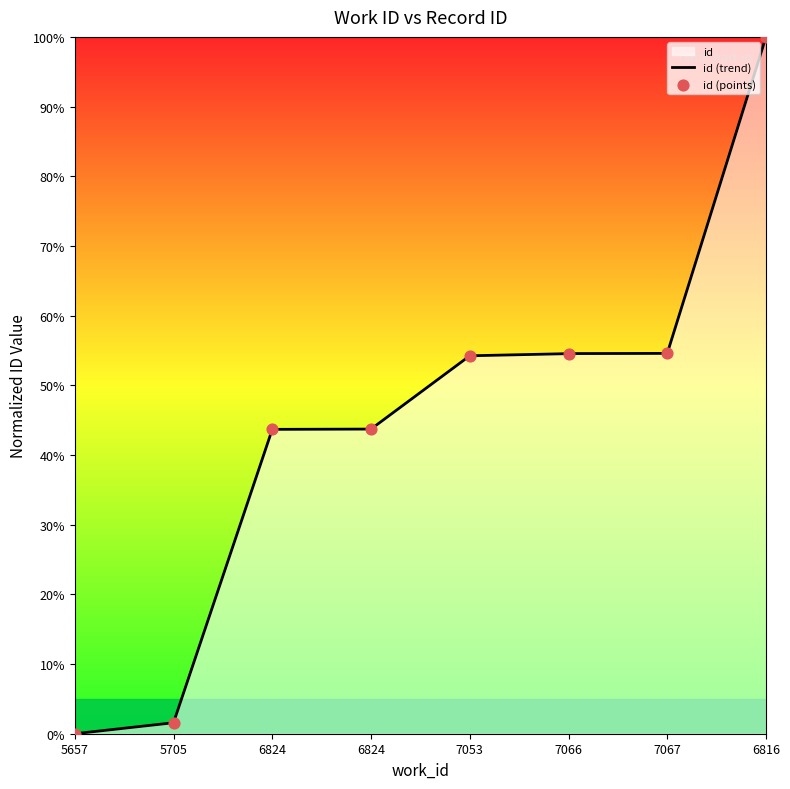

Between 6824 and 6824, which is larger?

6824